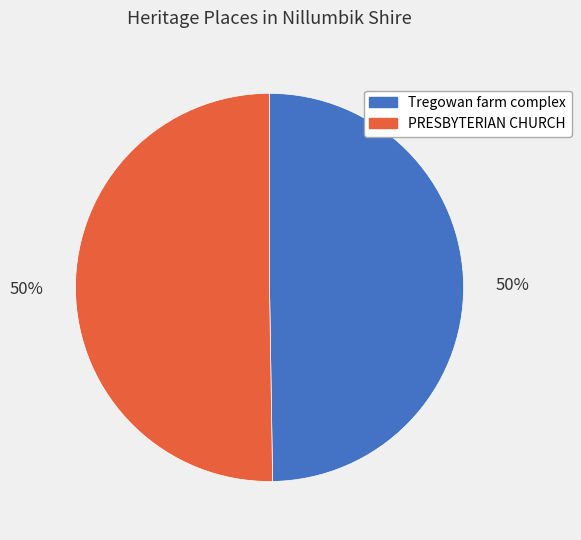

To the nearest percent, what percentage of the pie is Tregowan farm complex?

50%